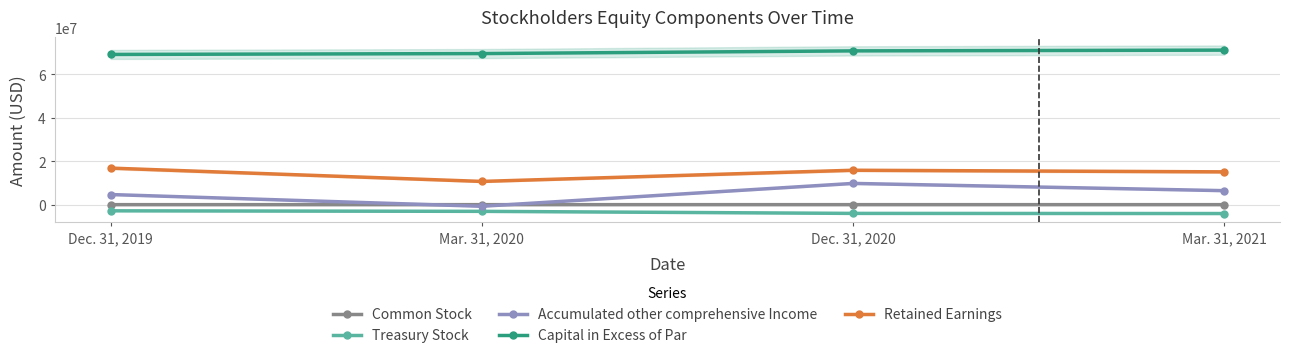

What is the label of the 1st point from the right?

Mar. 31, 2021